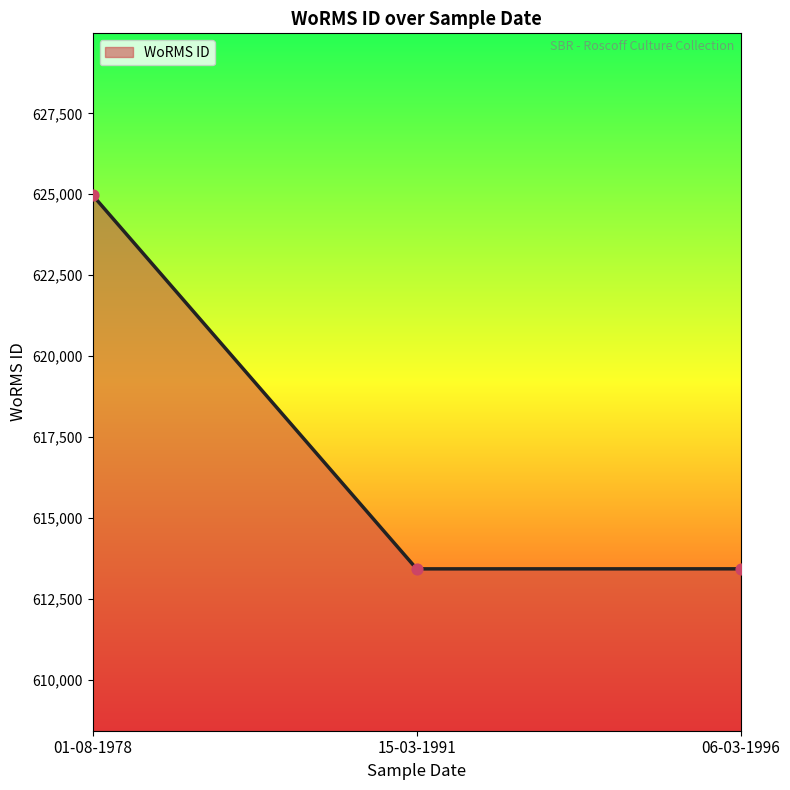

What is the sum of the values at 01-08-1978 and 06-03-1996?

1238402